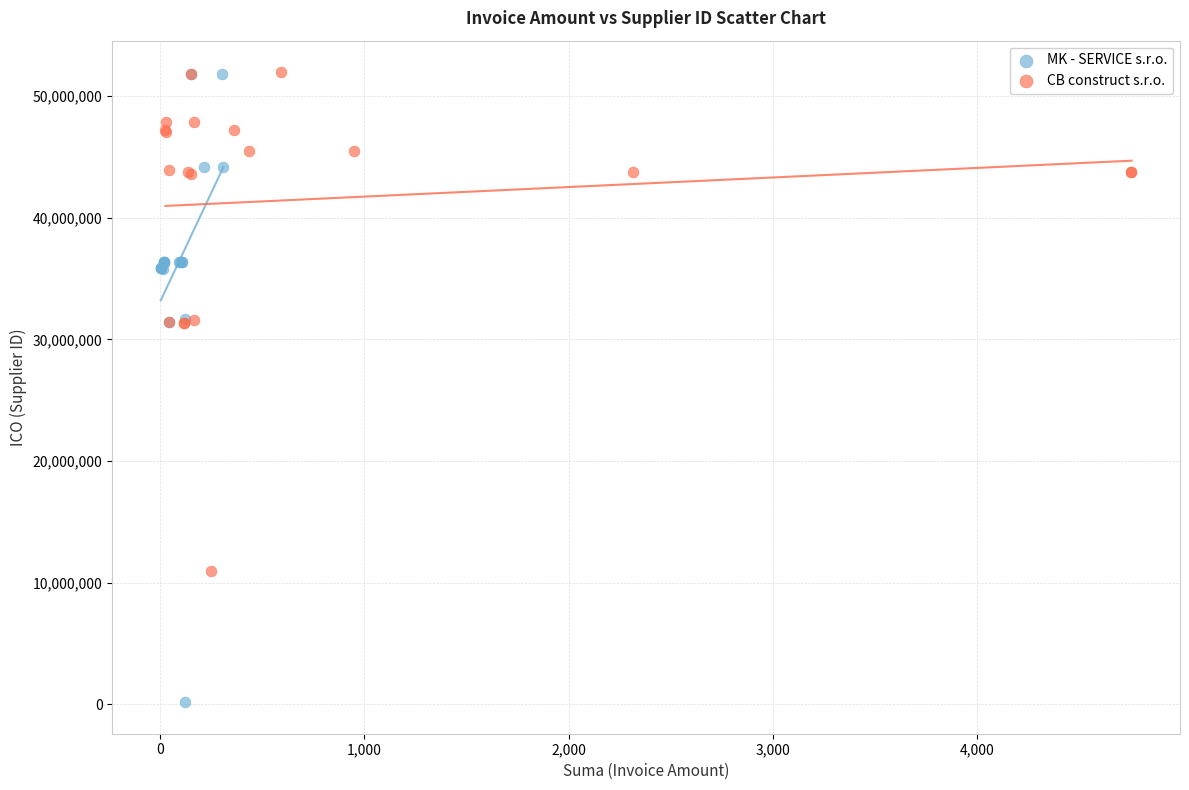

Which series has the widest spread of Y values?

MK - SERVICE s.r.o.